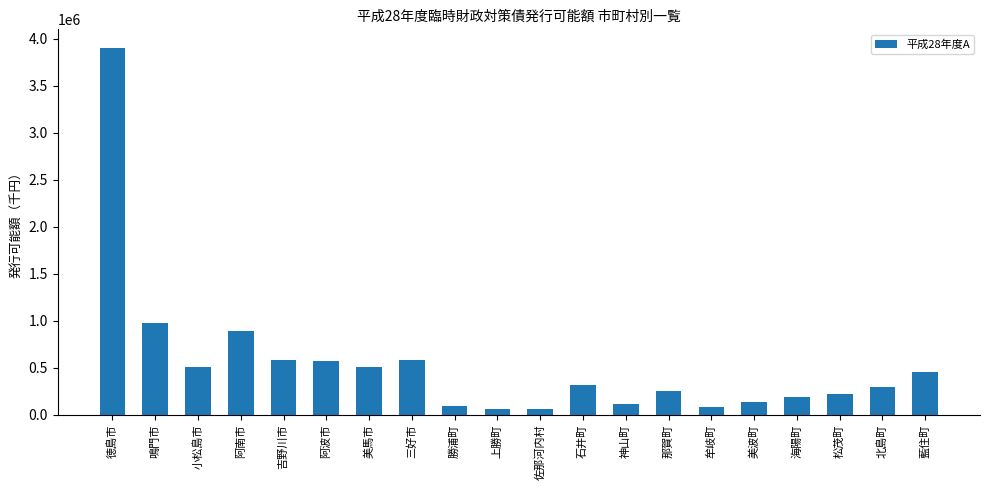

Does the chart contain stacked bars?

No